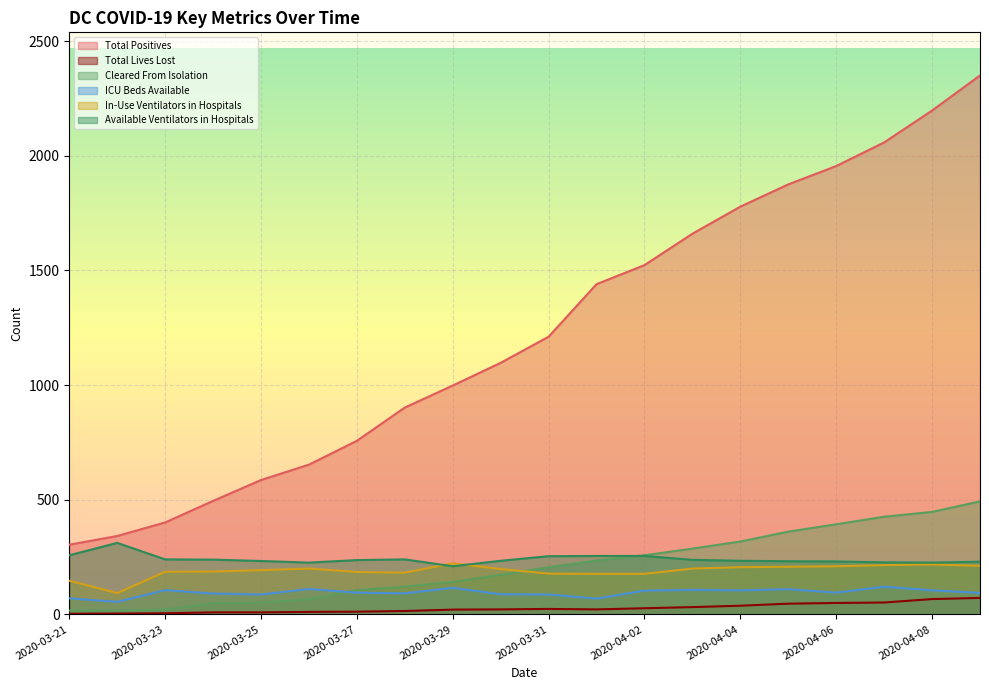

What is the difference between the maximum and minimum values in the Available Ventilators in Hospitals series?

102